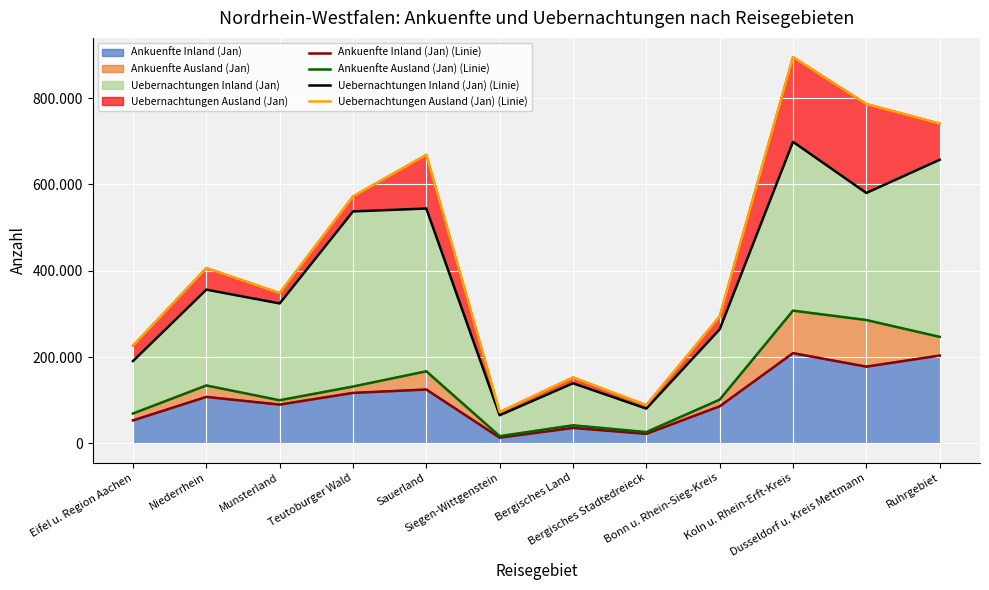

Which label corresponds to the smallest value in the chart?

Siegen-Wittgenstein